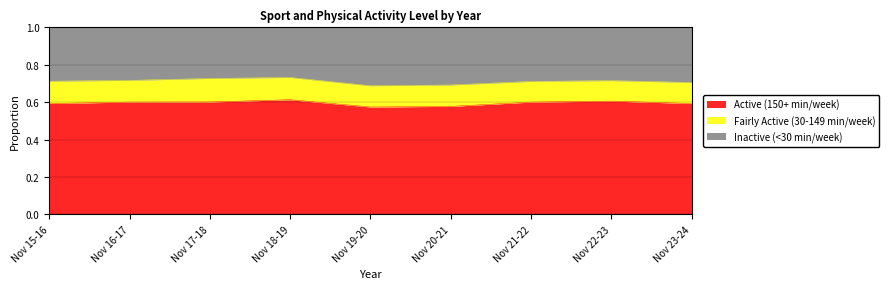

What is the greatest value displayed?

0.7